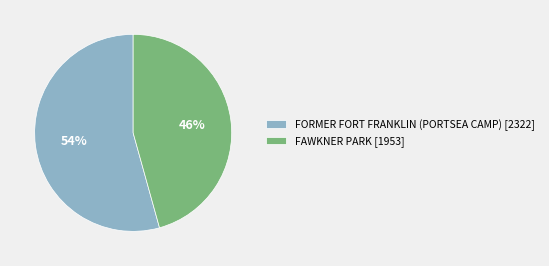

Which has a higher value, FORMER FORT FRANKLIN (PORTSEA CAMP) [2322] or FAWKNER PARK [1953]?

FORMER FORT FRANKLIN (PORTSEA CAMP) [2322]